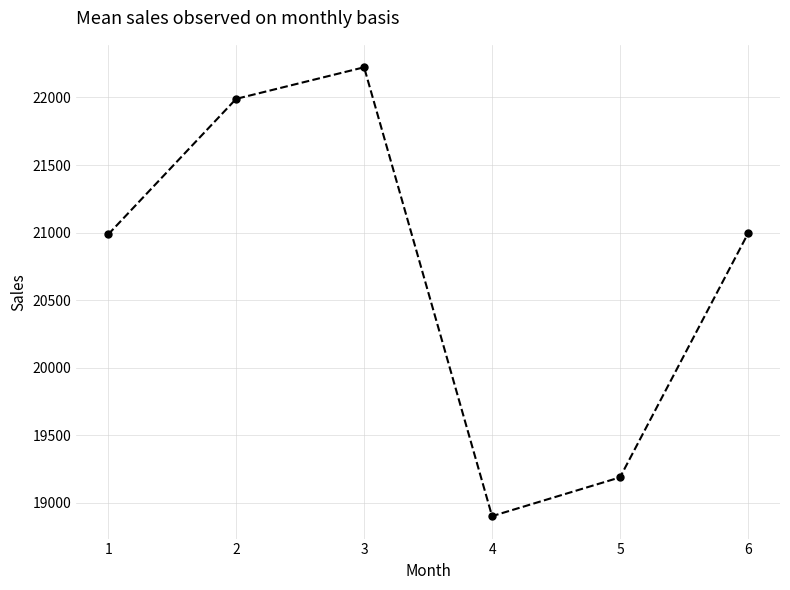

How many values exceed 20992?

3